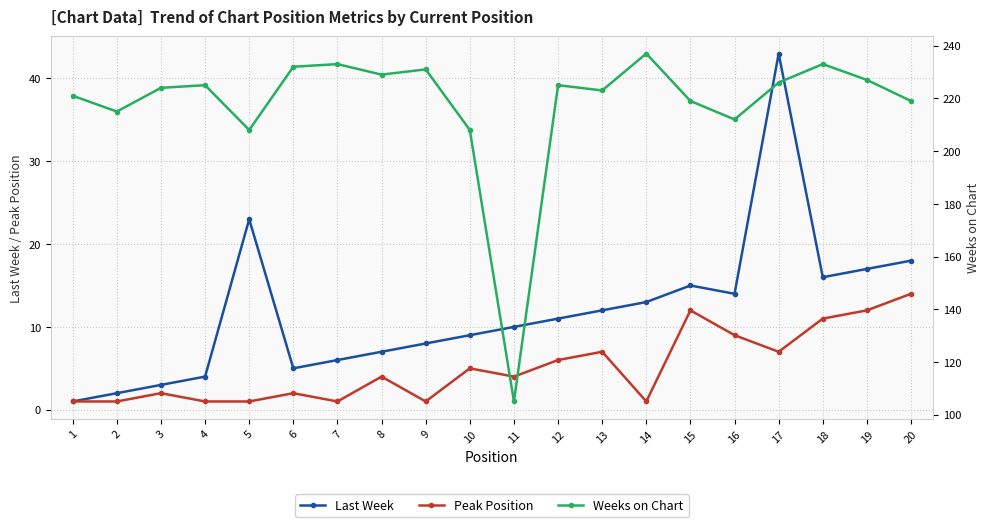

The Weeks on Chart series shows 56 at 11. True or false?

False